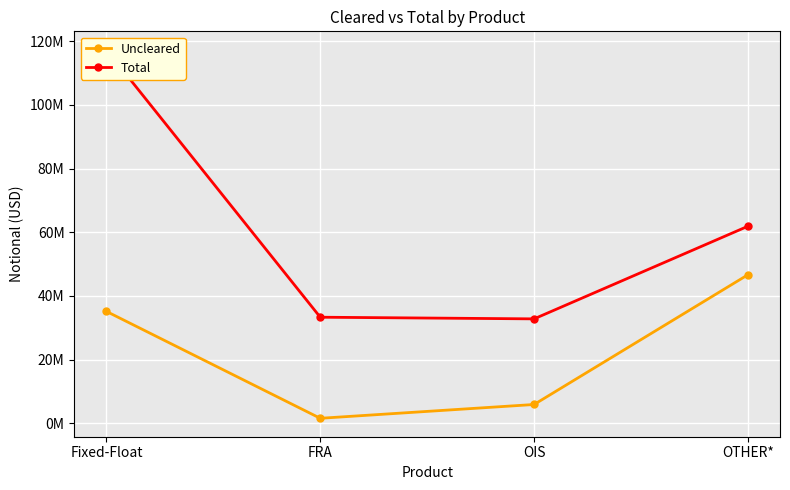

What is the smallest value displayed?

1554039